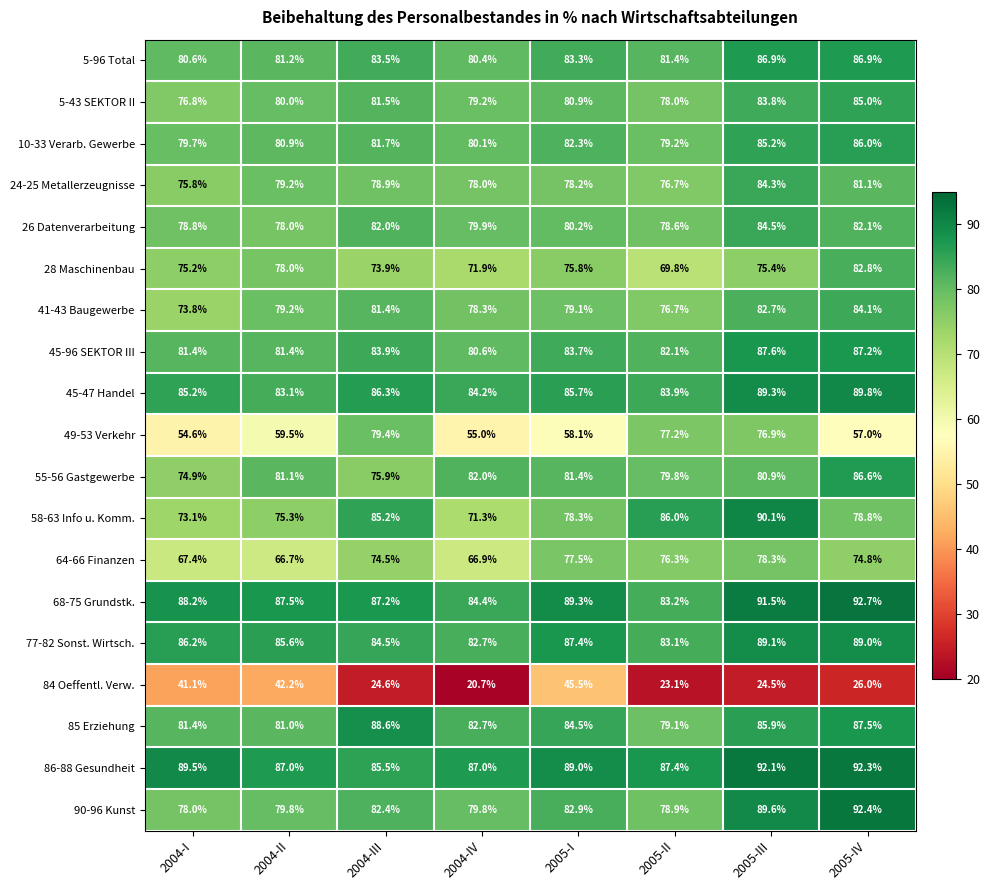

List the labels in order of 41-43 Baugewerbe value, smallest first.

2004-I, 2005-II, 2004-IV, 2005-I, 2004-II, 2004-III, 2005-III, 2005-IV